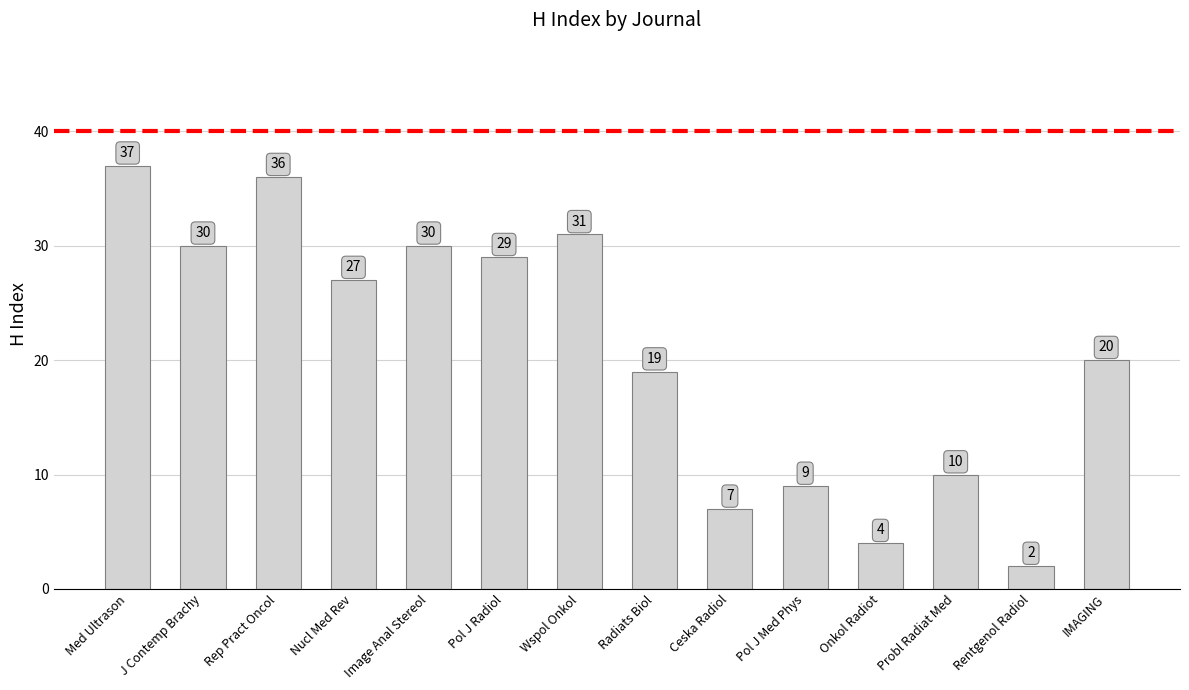

Are the bars horizontal?

No